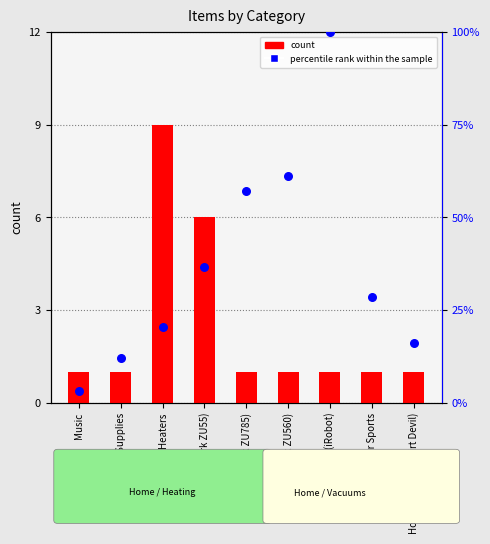

At how many categories does at least one series exceed 90?

1